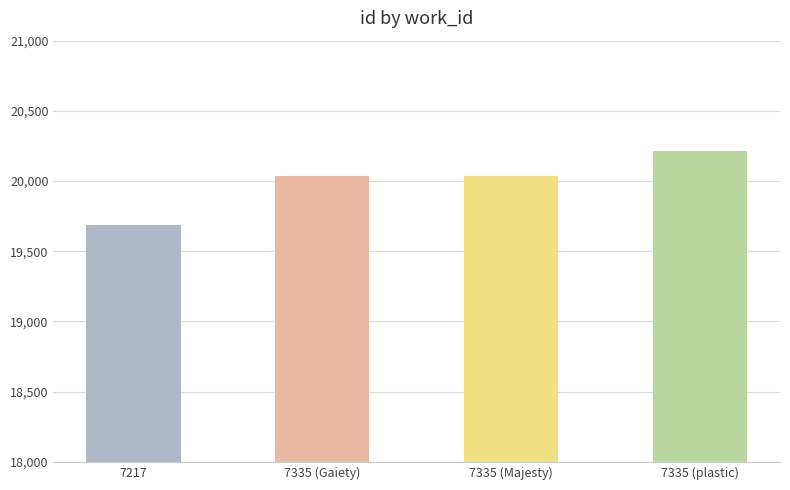

Which label corresponds to the smallest value in the chart?

7217